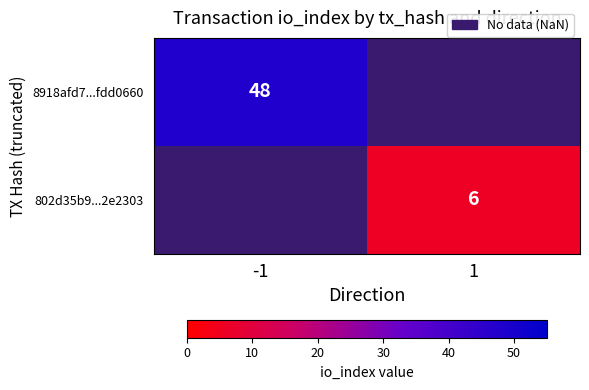

True or false: 802d35b9...2e2303 has a value of 10.5 at 1.

False